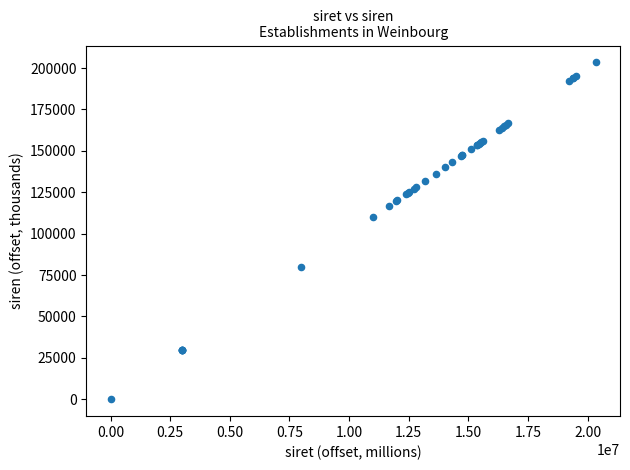

What Y value in the scatter plot is closest to 101706?

109995.6